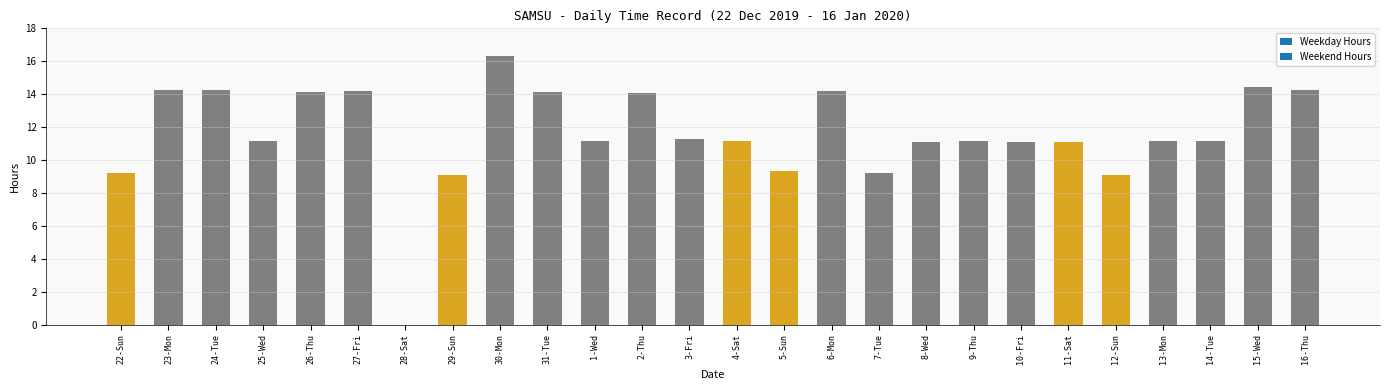

What is the greatest value displayed?

16.3